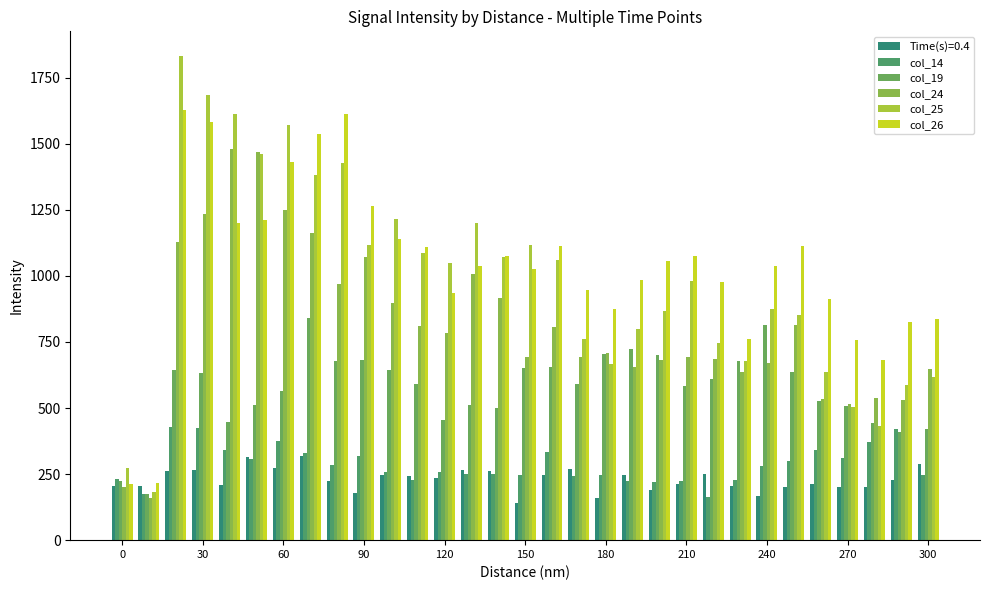

What is the difference between the maximum and minimum values in the col_26 series?

1414